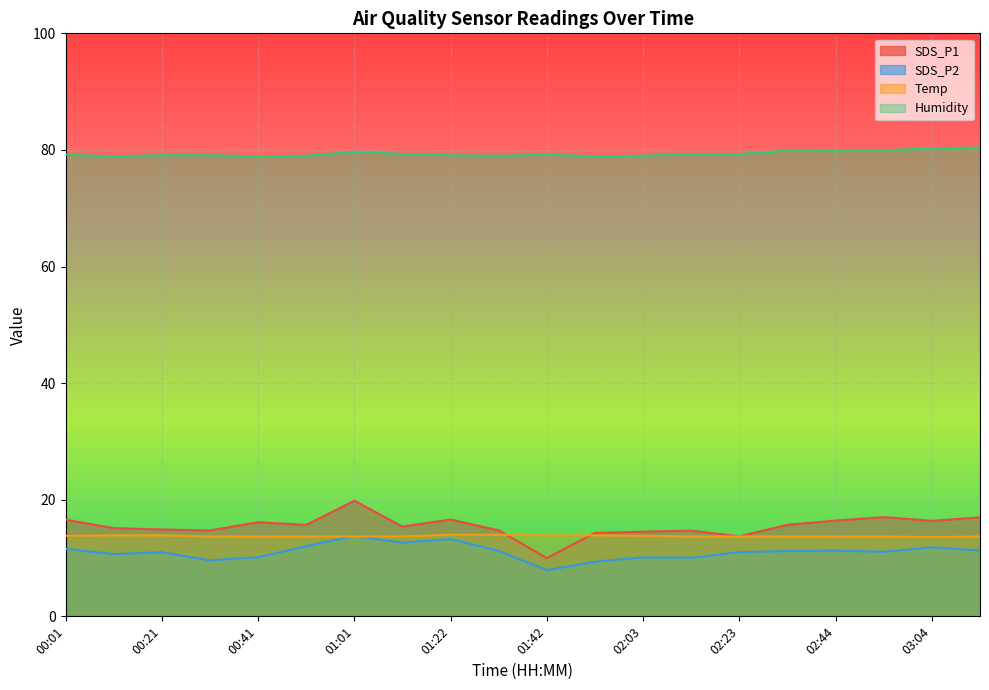

Reading left to right, what are all the values shown in this chart?

SDS_P1: 16.6	15.1	14.9	14.7	16.1	15.7	19.8	15.4	16.6	14.8	10.0	14.3	14.5	14.7	13.7	15.7	16.4	17.0	16.4	17.0
SDS_P2: 11.6	10.7	11.0	9.6	10.2	12.0	13.8	12.6	13.3	11.2	7.9	9.3	10.1	10.1	11.0	11.2	11.3	11.1	11.8	11.3
Temp: 13.8	13.9	13.9	13.7	13.7	13.7	13.7	13.7	14.0	14.0	13.9	13.9	13.8	13.7	13.7	13.7	13.7	13.7	13.6	13.7
Humidity: 79.2	78.9	79.1	79.1	78.9	79.0	79.7	79.3	79.1	79.0	79.2	78.9	79.0	79.3	79.3	79.9	79.8	79.9	80.3	80.4